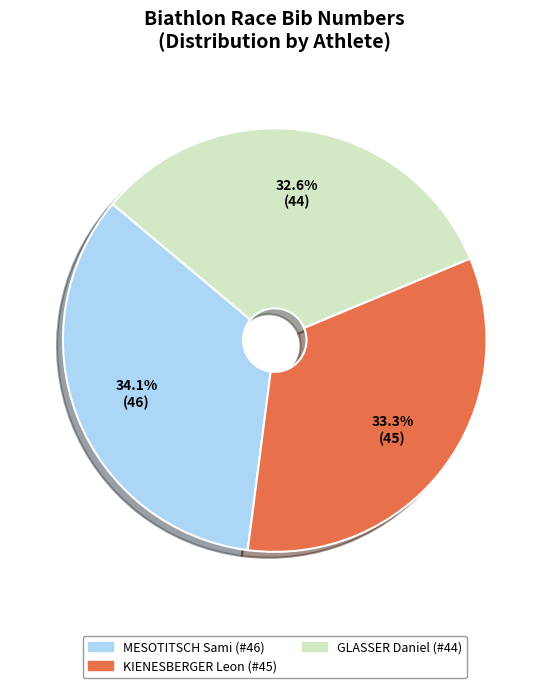

To the nearest percent, what is the average slice percentage?

33%